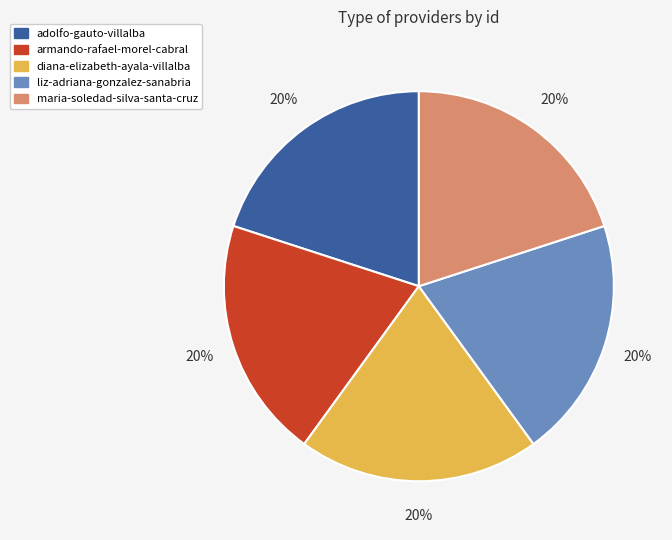

To the nearest percent, what is the average slice percentage?

20%